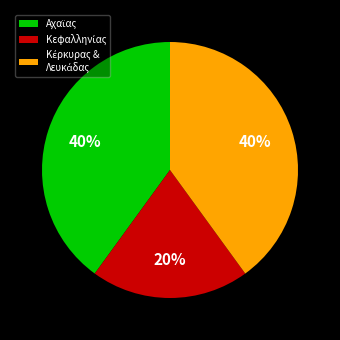

Count the number of slices in the pie.

3